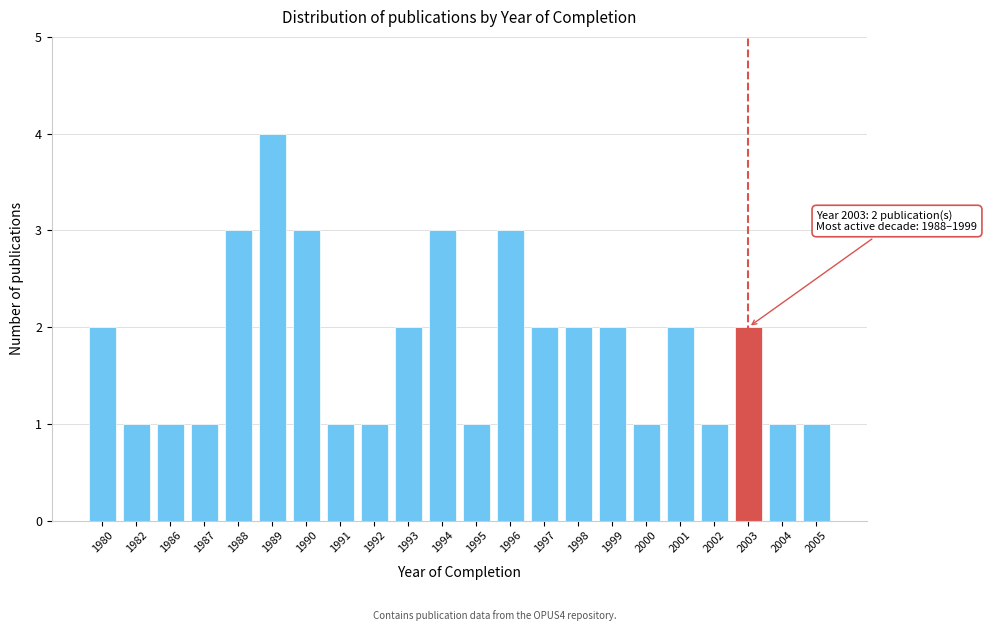

Reading left to right, what are all the values shown in this chart?

2	1	1	1	3	4	3	1	1	2	3	1	3	2	2	2	1	2	1	2	1	1